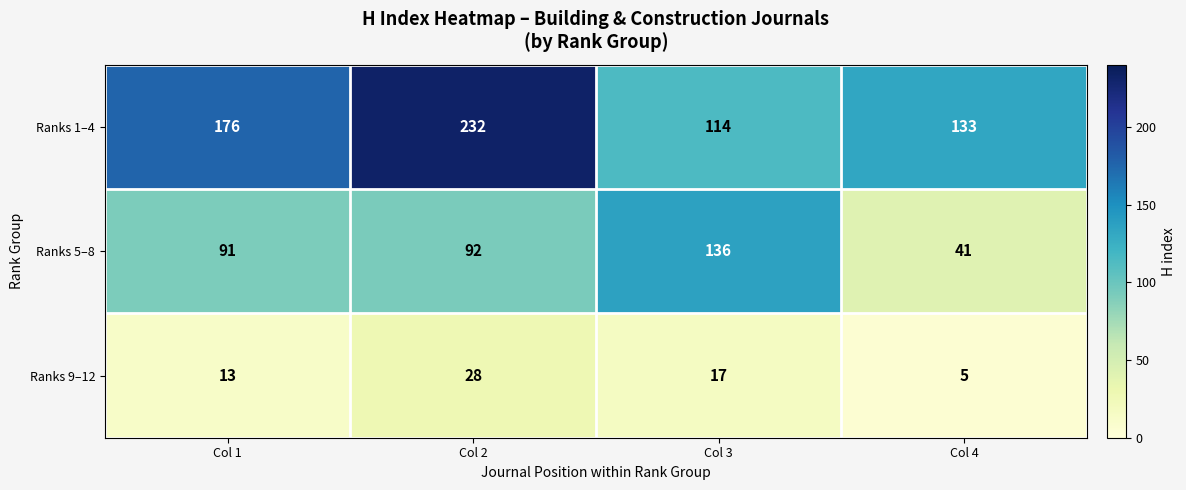

At which label is Ranks 1–4 closest to 173?

Col 1